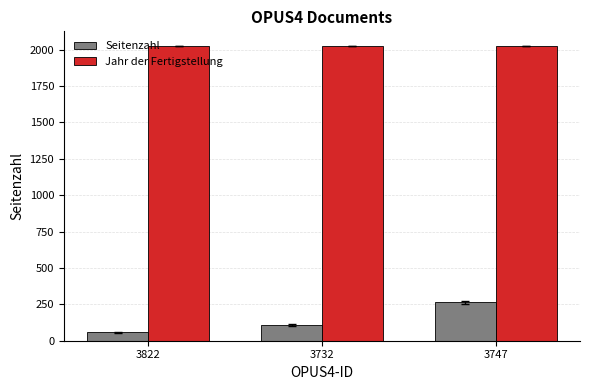

Which series changed the most between 3732 and 3747?

Seitenzahl